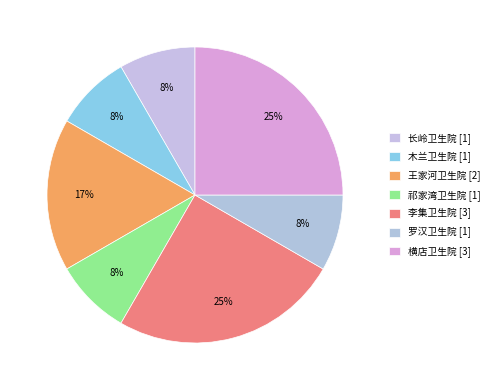

What is the largest slice in the pie chart?

李集卫生院 [3]